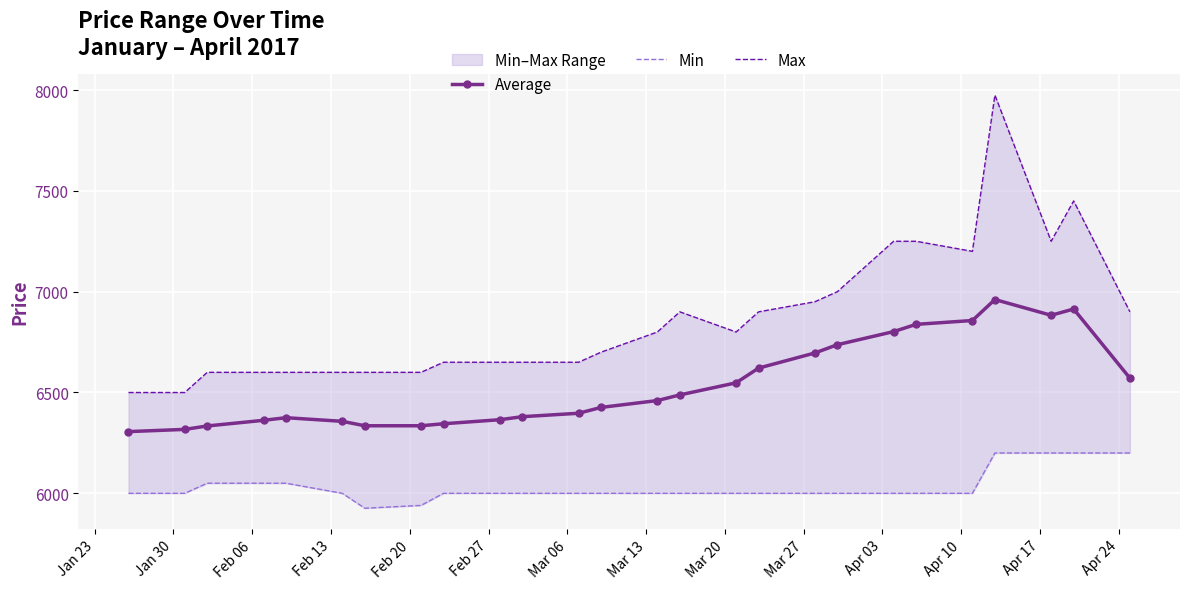

Reading left to right, list all the values displayed in this chart.

Average: 6306	6317	6334	6362	6375	6357	6335	6335	6345	6365	6380	6397	6426	6460	6488	6548	6621	6696	6737	6802	6838	6857	6961	6883	6914	6571
Min: 6000	6000	6050	6050	6050	6000	5926	5940	6000	6000	6000	6000	6000	6000	6000	6000	6000	6000	6000	6000	6000	6000	6200	6200	6200	6200
Max: 6500	6500	6600	6600	6600	6600	6600	6600	6650	6650	6650	6650	6700	6800	6900	6800	6900	6950	7000	7250	7250	7200	7975	7250	7450	6900